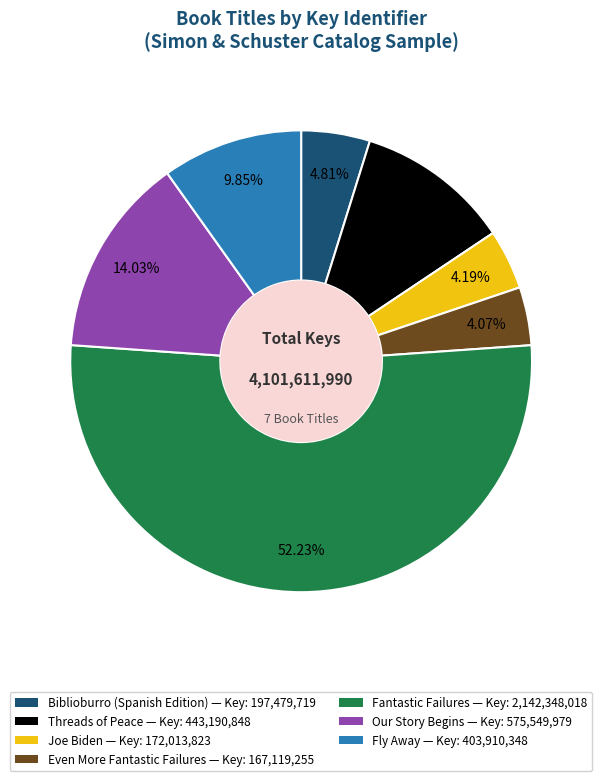

Does Fantastic Failures account for over 50% of the chart?

Yes